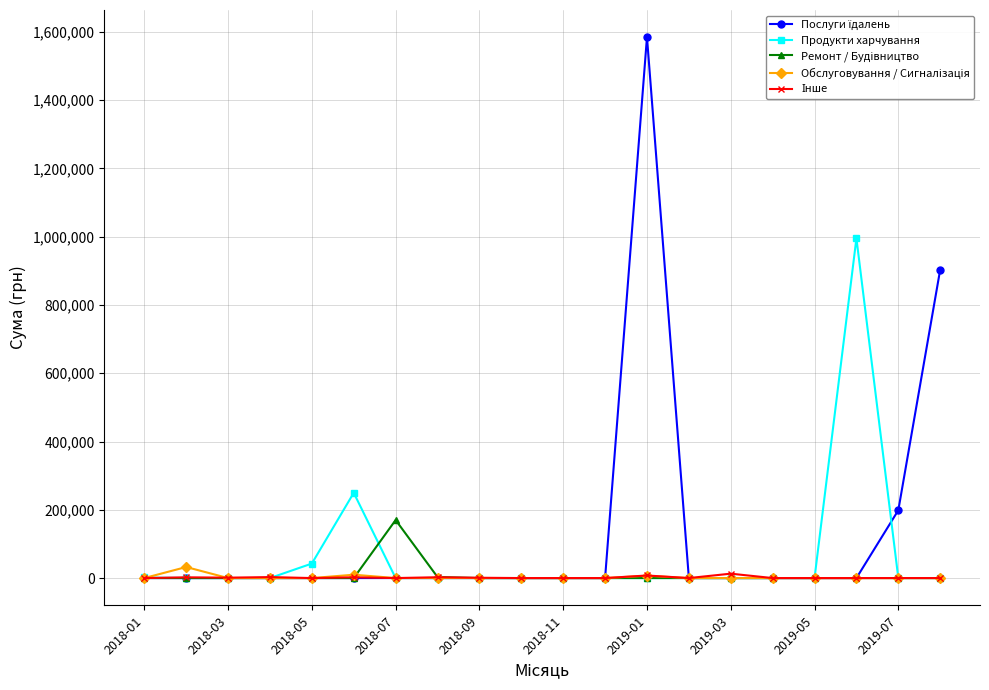

What is the maximum value shown in the chart?

1585079.5